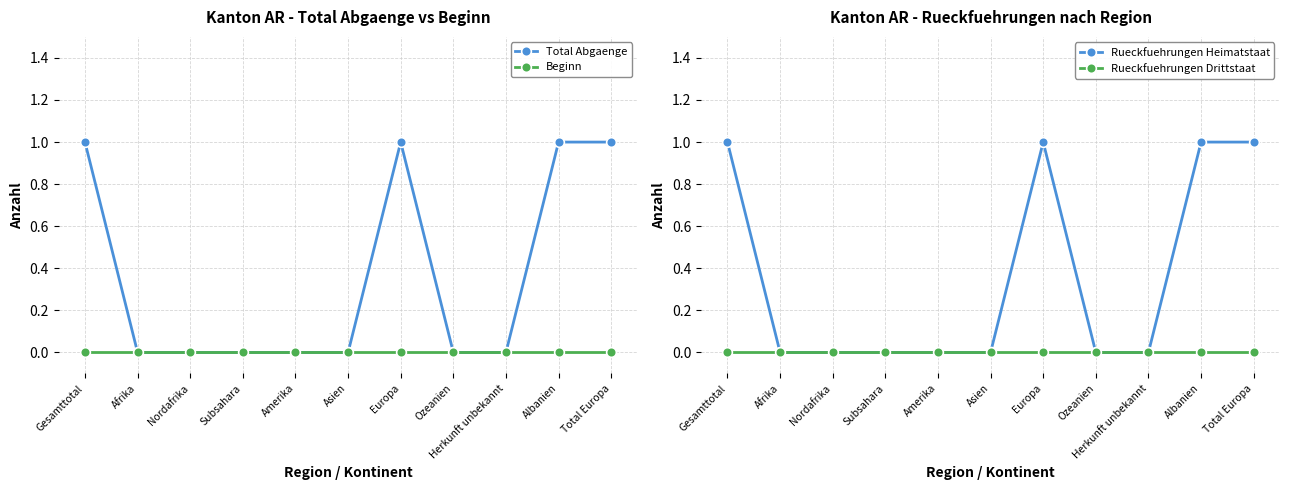

Between Europa and Asien, which is larger?

Europa